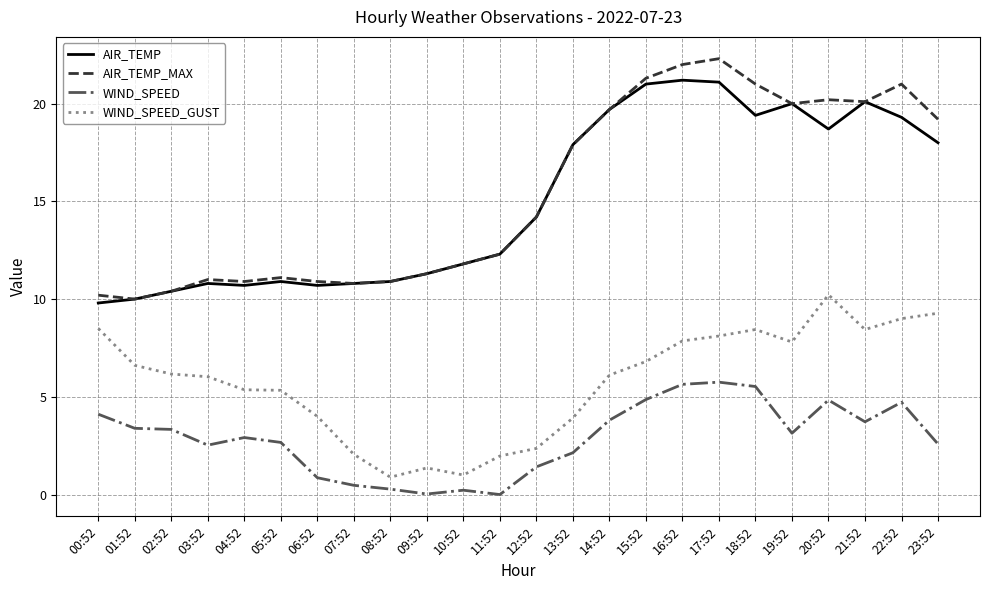

What is the highest value of the AIR_TEMP_MAX series?

22.3